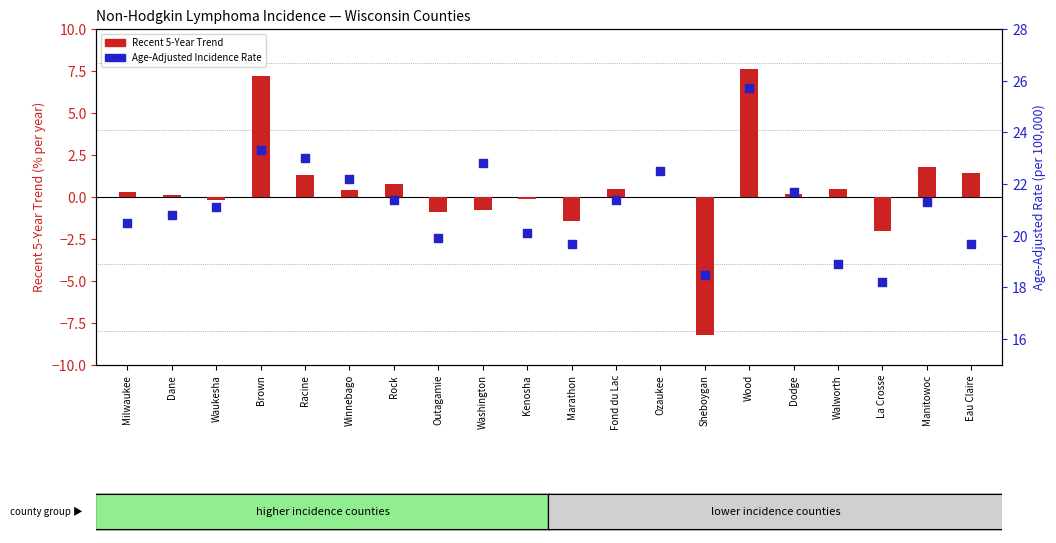

Which series reaches the maximum Y coordinate?

Age-Adjusted Incidence Rate